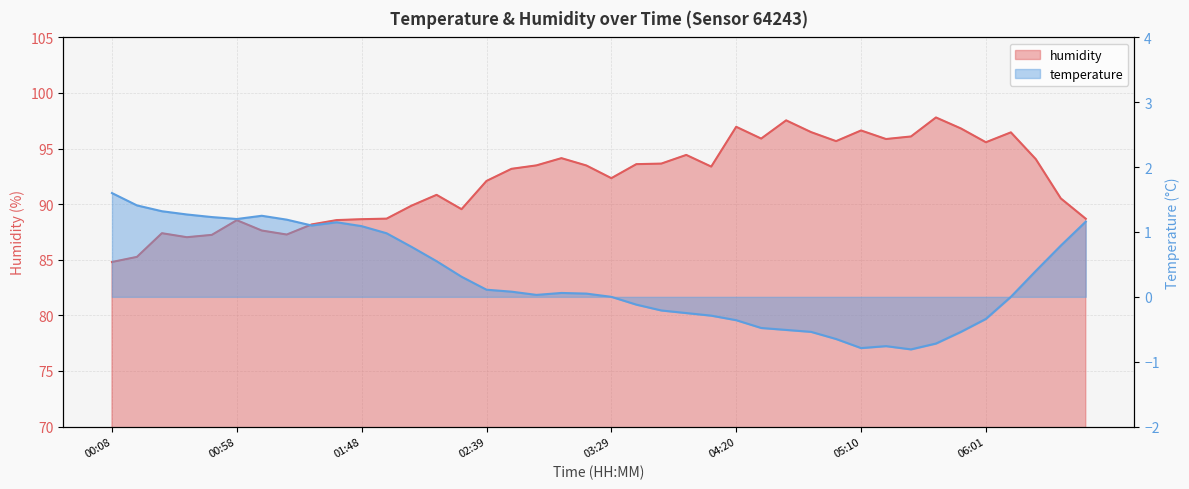

What is the label of the 38th point from the right?

00:28